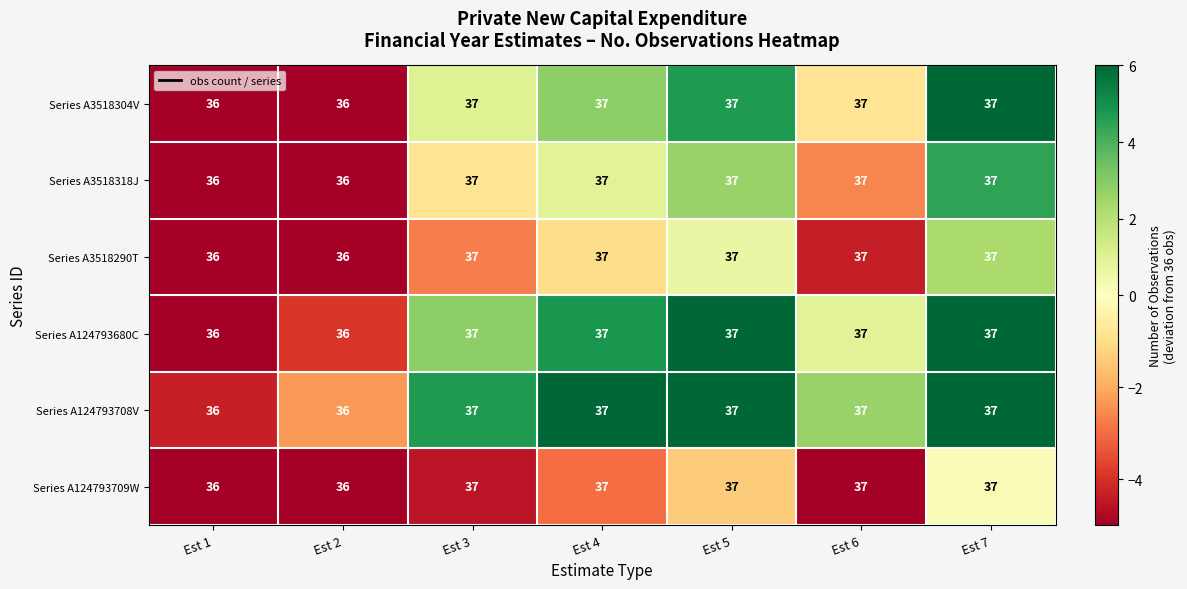

What is the sum of all Series A124793709W values?

257